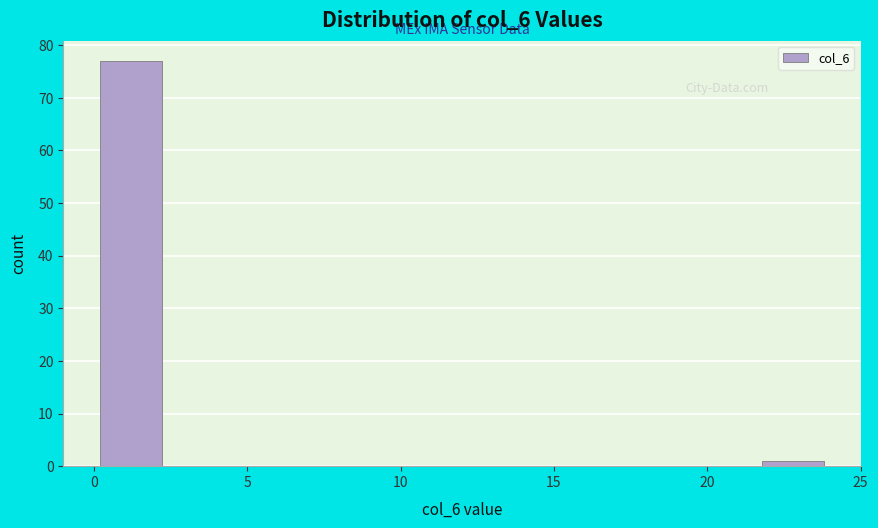

Reading left to right, transcribe this chart: for each bar, give the range it covers on the x-axis and its height. Neither the bar edges nor the heights are printed on the chart, so give them approximately, as read against the axes.

0.0 to 2.4: 77
2.4 to 4.8: 0
4.8 to 7.2: 0
7.2 to 9.6: 0
9.6 to 12.0: 0
12.0 to 14.4: 0
14.4 to 16.8: 0
16.8 to 19.2: 0
19.2 to 21.6: 0
21.6 to 24.0: 1